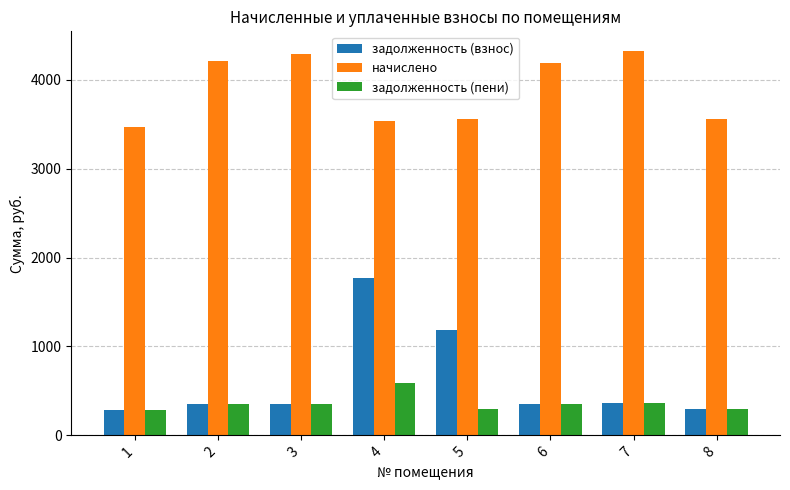

What is the sum of all задолженность (пени) values?

2888.8